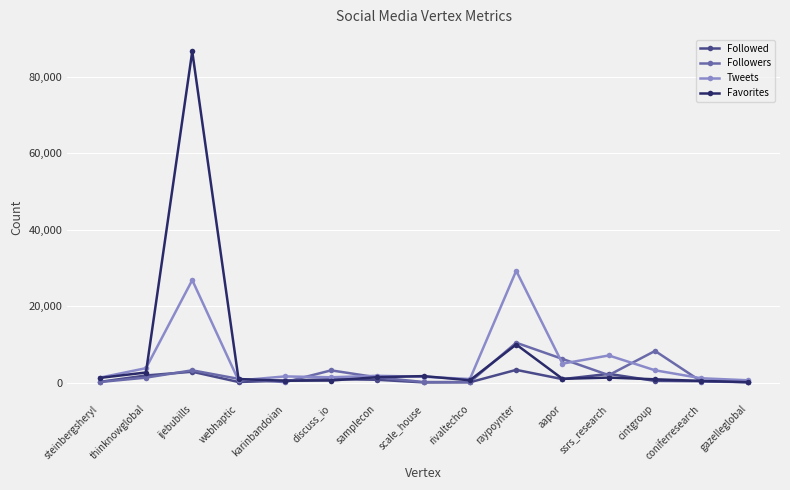

The Favorites series shows 10064 at raypoynter. True or false?

True